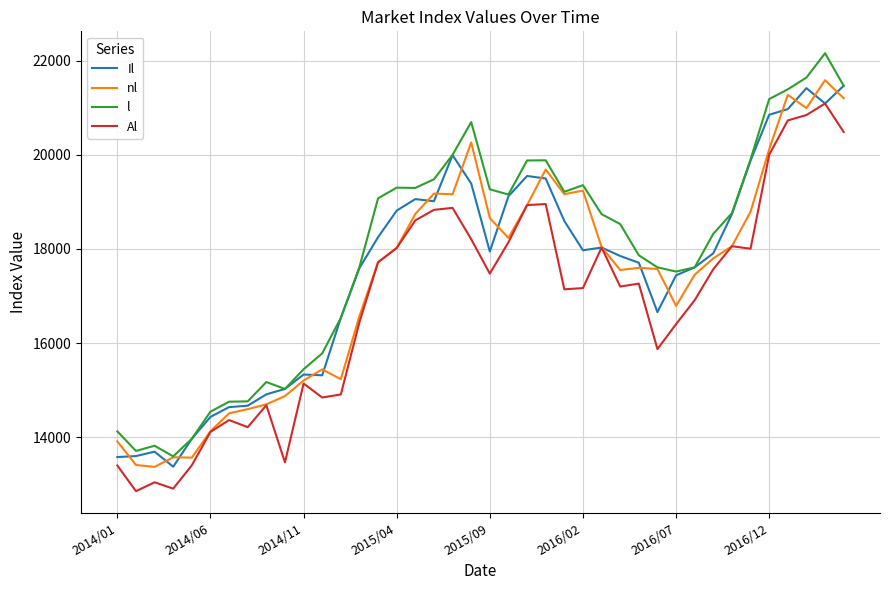

Which series has the largest range (max minus min)?

l